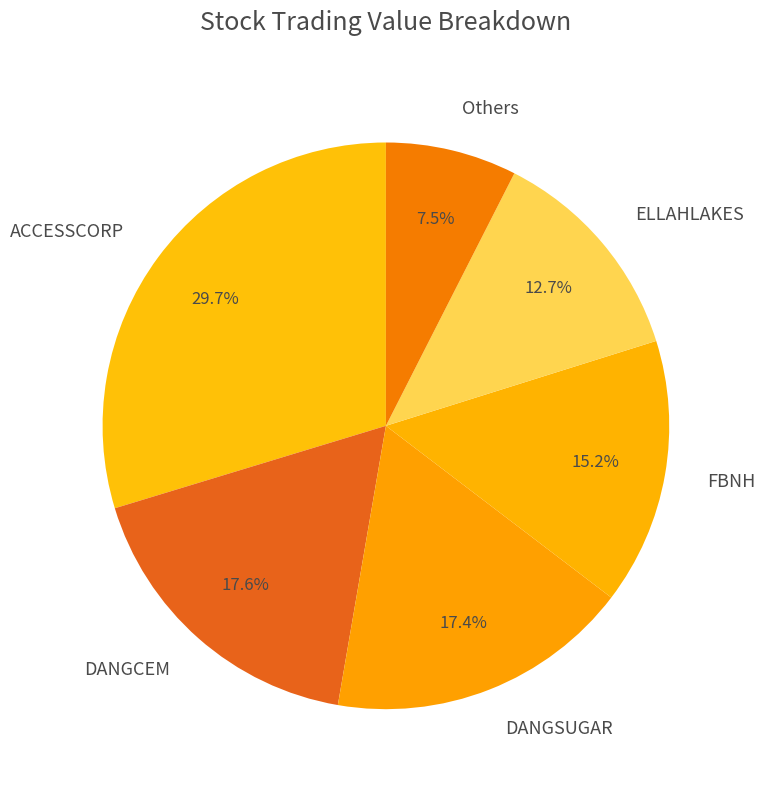

Is it true that FBNH is 30% of the pie?

False